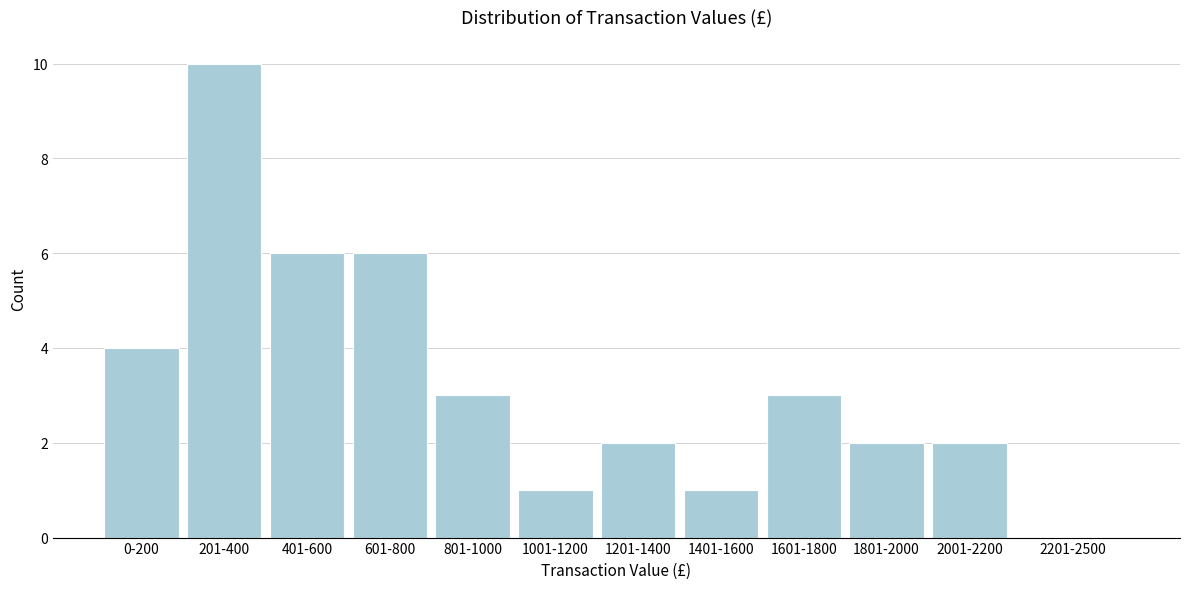

Reading left to right, list all the values displayed in this chart.

0-200=4	201-400=10	401-600=6	601-800=6	801-1000=3	1001-1200=1	1201-1400=2	1401-1600=1	1601-1800=3	1801-2000=2	2001-2200=2	2201-2500=0